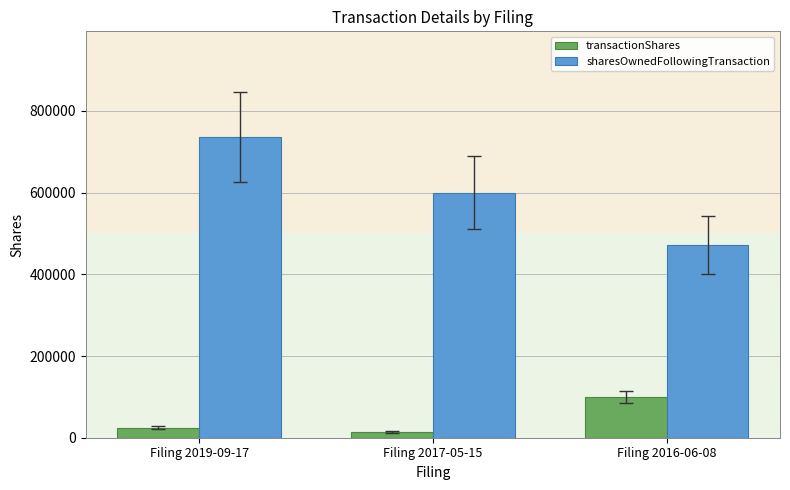

How many categories are shown in the chart?

3